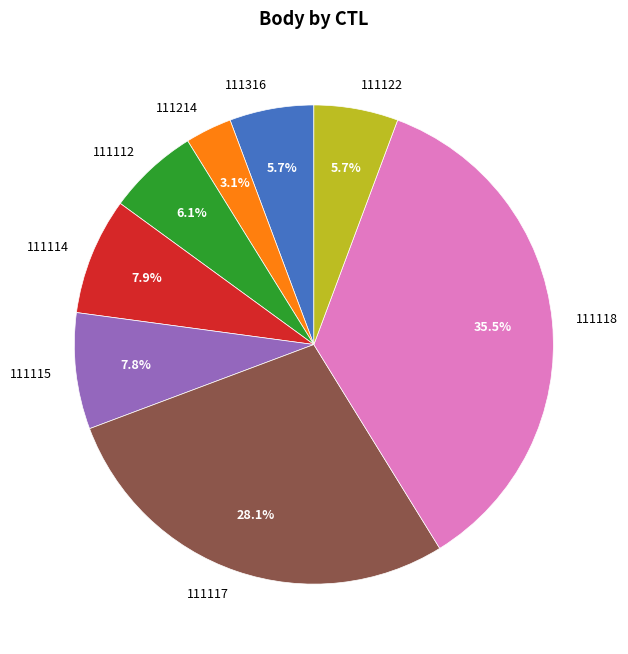

Which has a higher value, 111316 or 111118?

111118